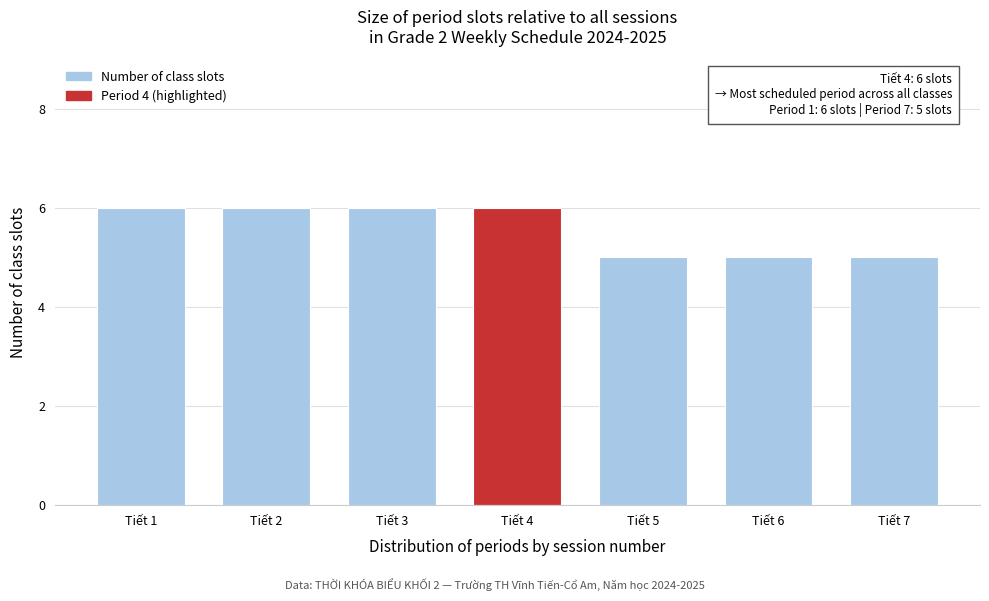

Reading right to left, what are all the values shown in this chart?

Tiết 7=5	Tiết 6=5	Tiết 5=5	Tiết 4=6	Tiết 3=6	Tiết 2=6	Tiết 1=6